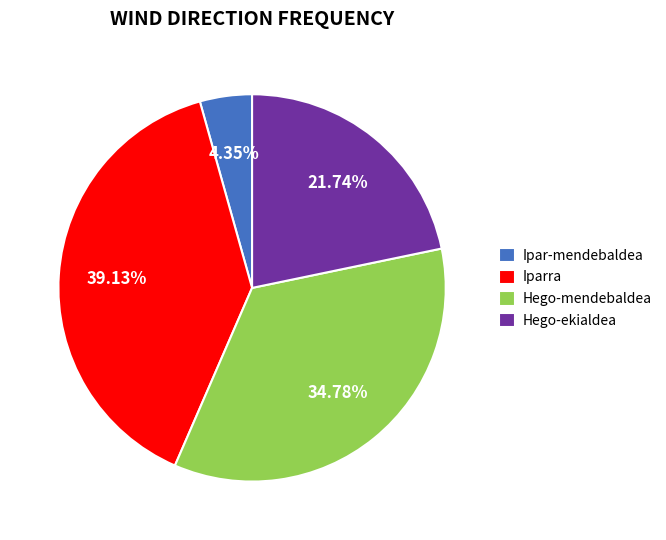

To the nearest percent, what is the difference between the Ipar-mendebaldea and Iparra slice percentages?

35%